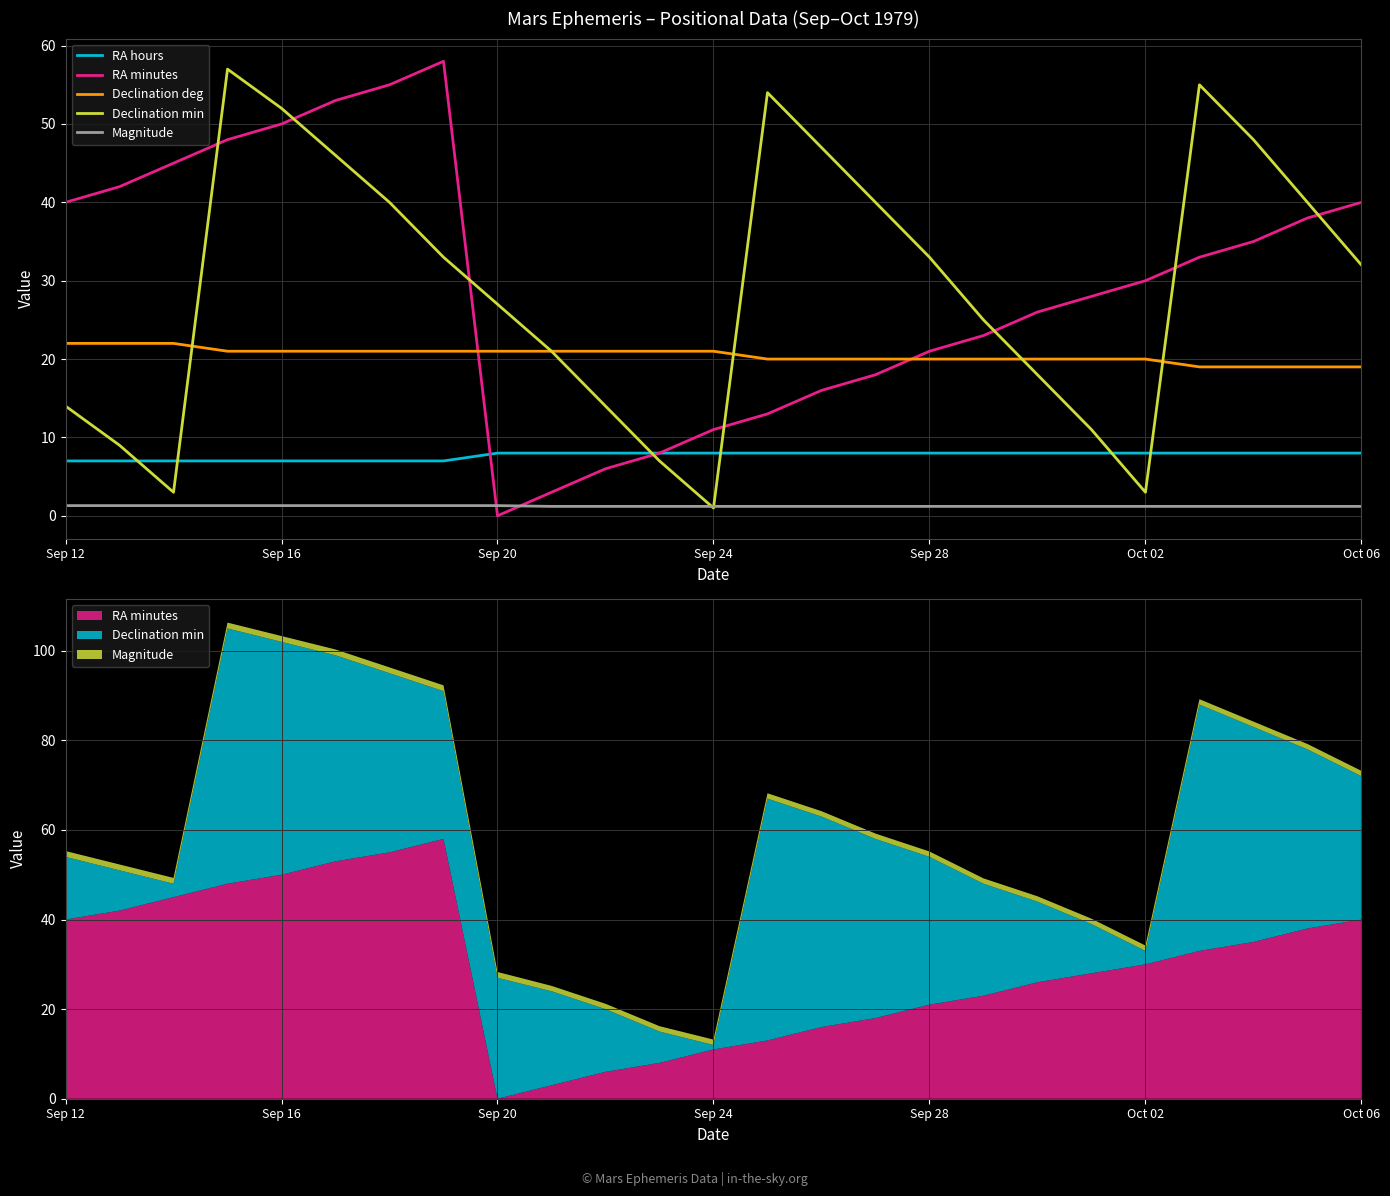

What position from the right is 13?

12